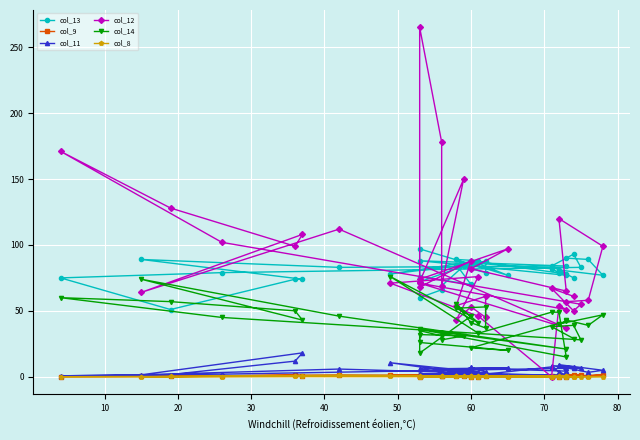

How many lines are shown in the chart?

6